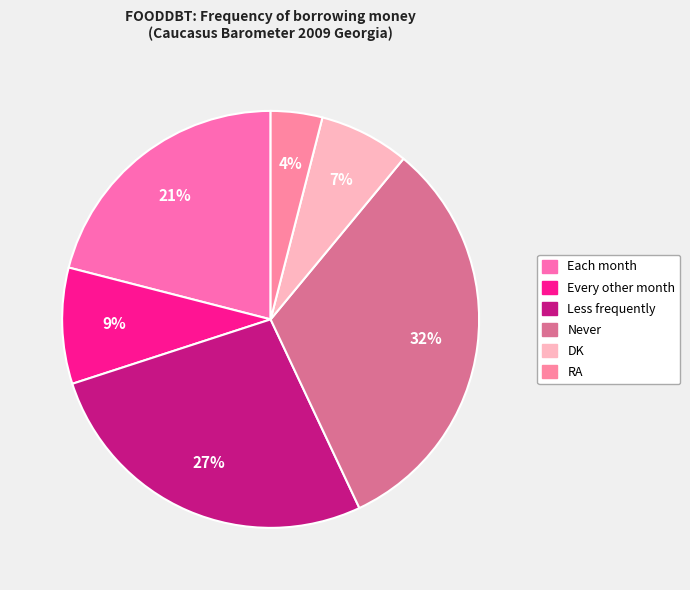

Which category has the smallest portion of the pie?

RA